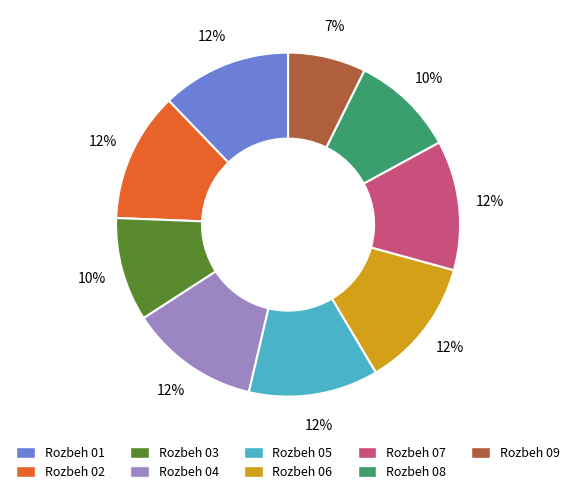

What is the smallest slice in the pie chart?

Rozbeh 09